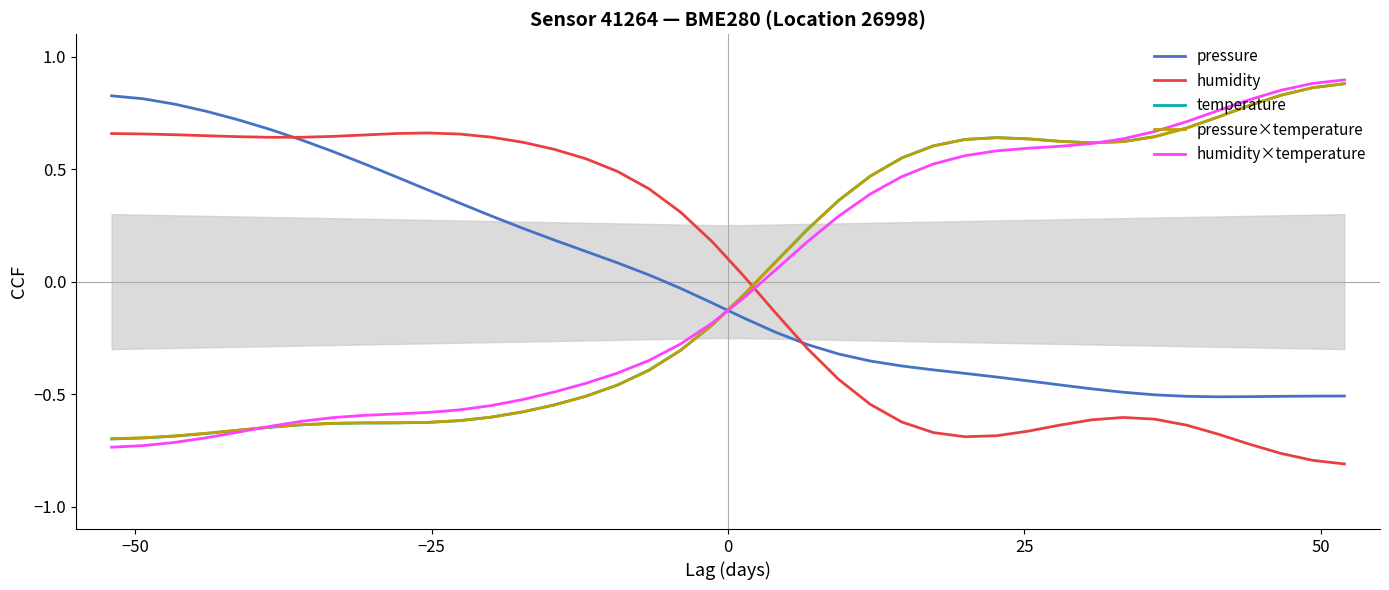

How many intersections are there between pressure×temperature and pressure?

1